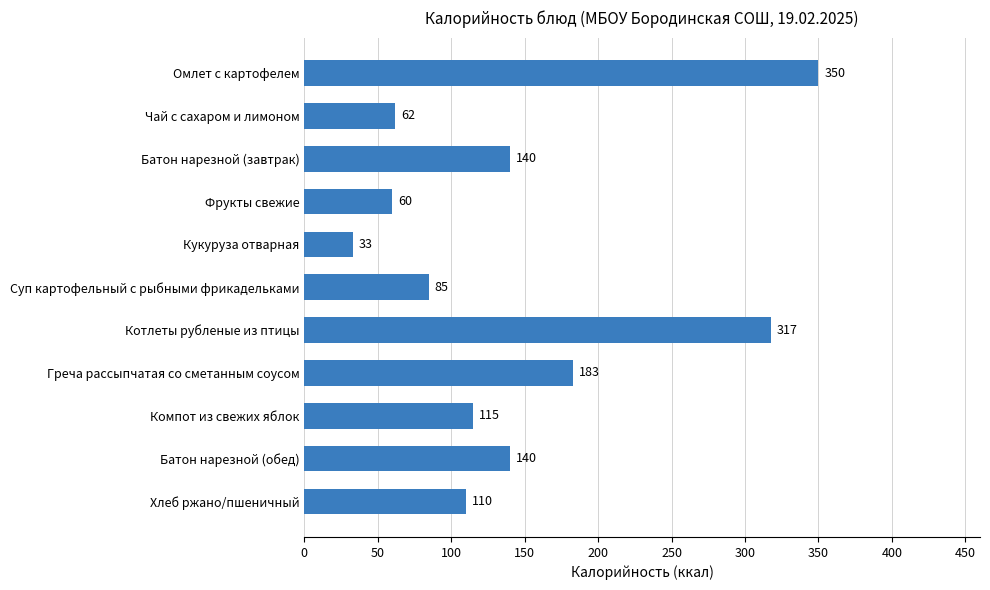

Is it true that the value at Батон нарезной (завтрак) is 140.0?

True